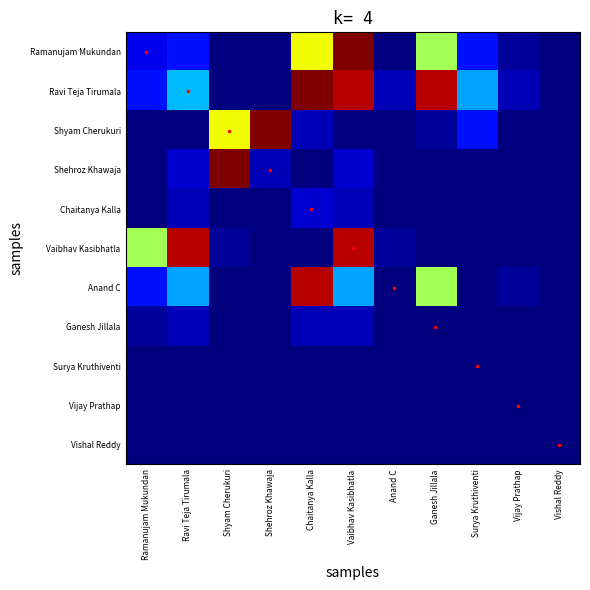

List the series in order of their peak value, lowest first.

Surya Kruthiventi, Vijay Prathap, Vishal Reddy, Ganesh Jillala, Chaitanya Kalla, Vaibhav Kasibhatla, Anand C, Ramanujam Mukundan, Ravi Teja Tirumala, Shyam Cherukuri, Shehroz Khawaja